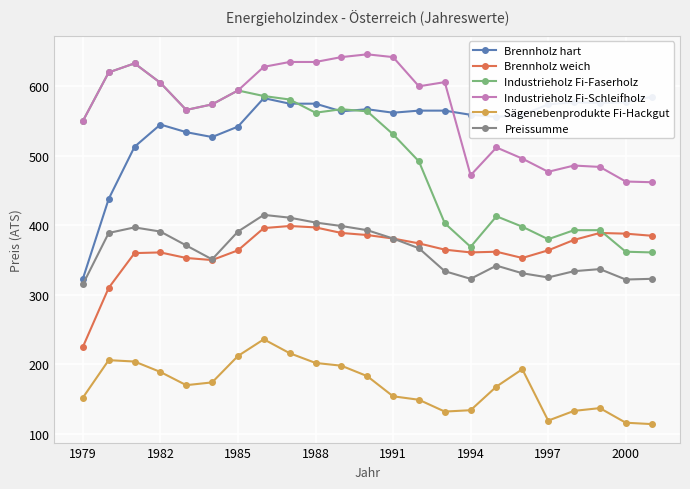

True or false: Industrieholz Fi-Schleifholz and Sägenebenprodukte Fi-Hackgut intersect in this chart.

False